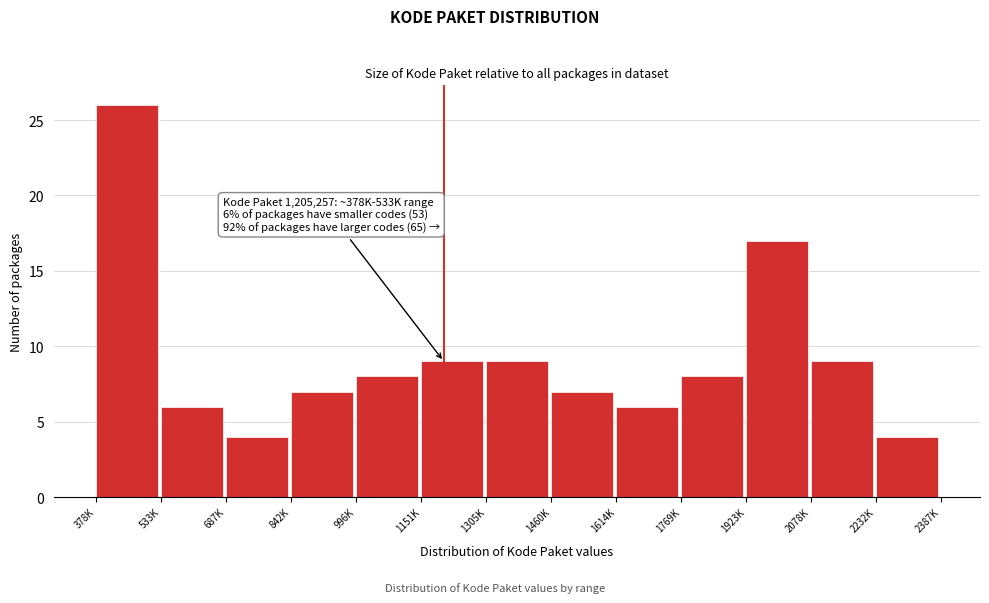

Reading right to left, what are all the values shown in this chart?

4	9	17	8	6	7	9	9	8	7	4	6	26